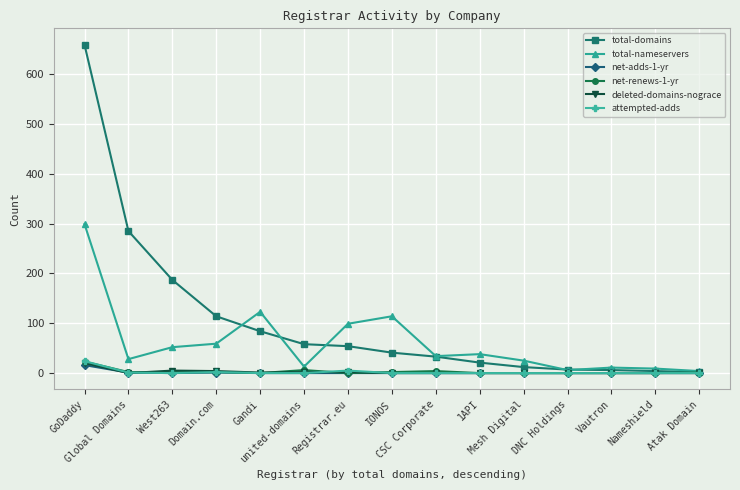

What is the greatest value displayed?

659